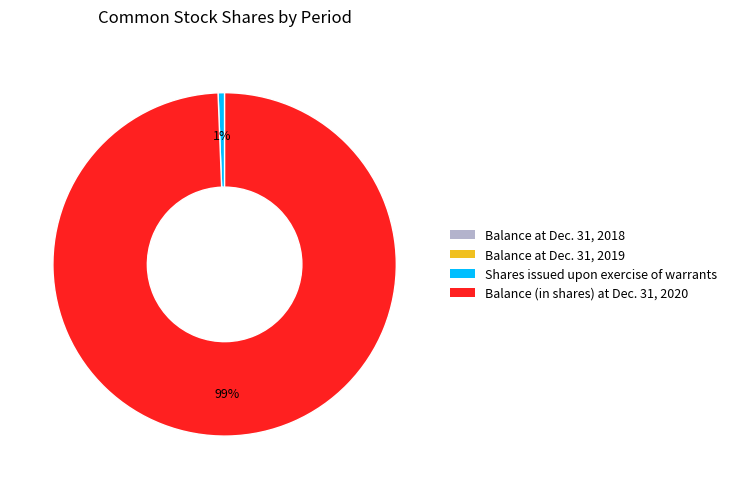

Is it true that Balance (in shares) at Dec. 31, 2020 is 99% of the pie?

True